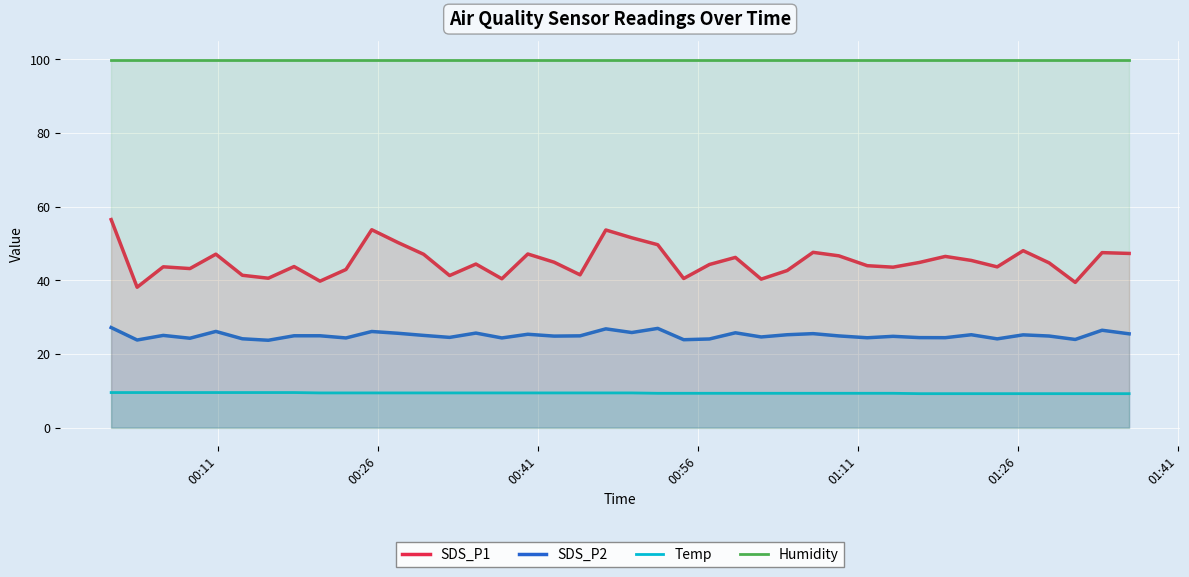

What is the greatest value displayed?

99.9